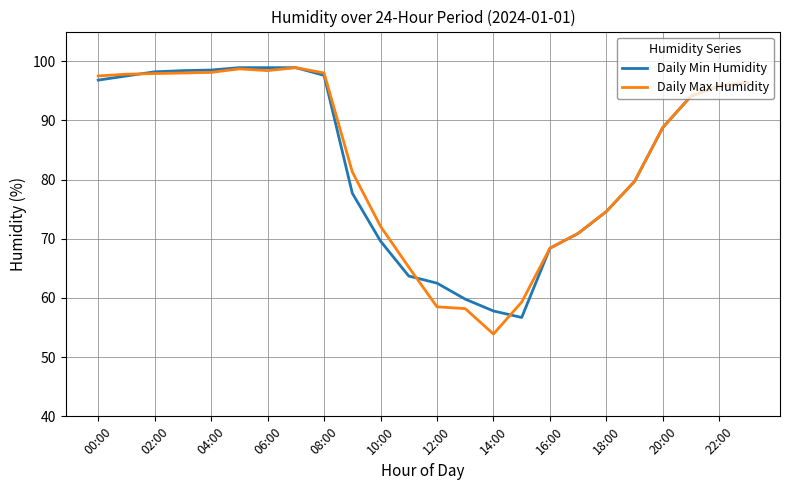

What is the minimum value for Daily Max Humidity?

53.9